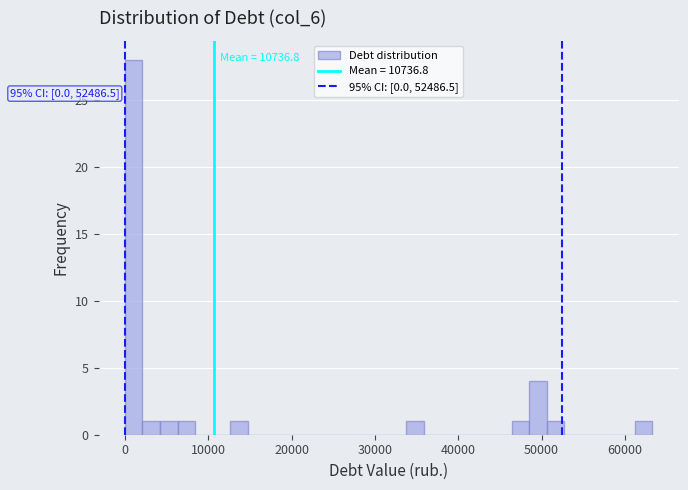

Read against the x-axis, roughly where is the centre of the tallest bar?

1000